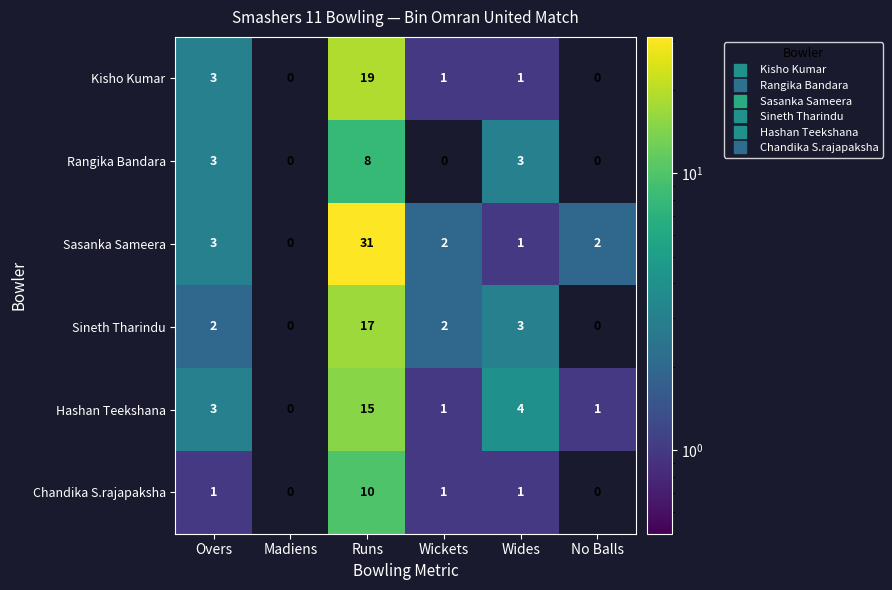

At how many categories does at least one series exceed 14?

1